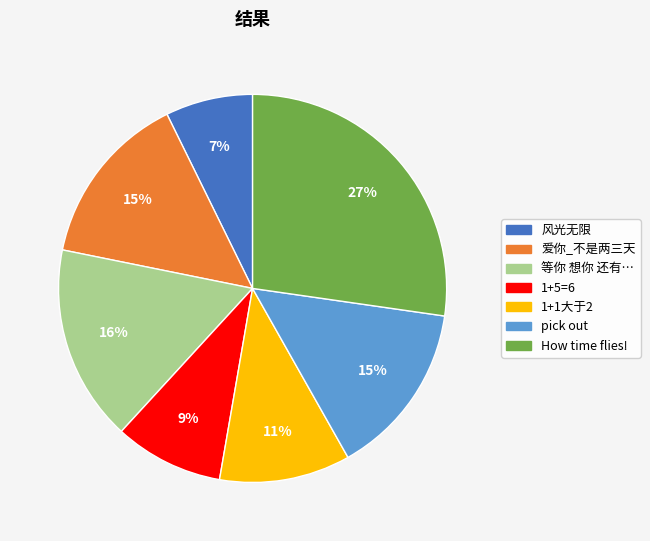

To the nearest percent, what percentage of the pie is pick out?

15%